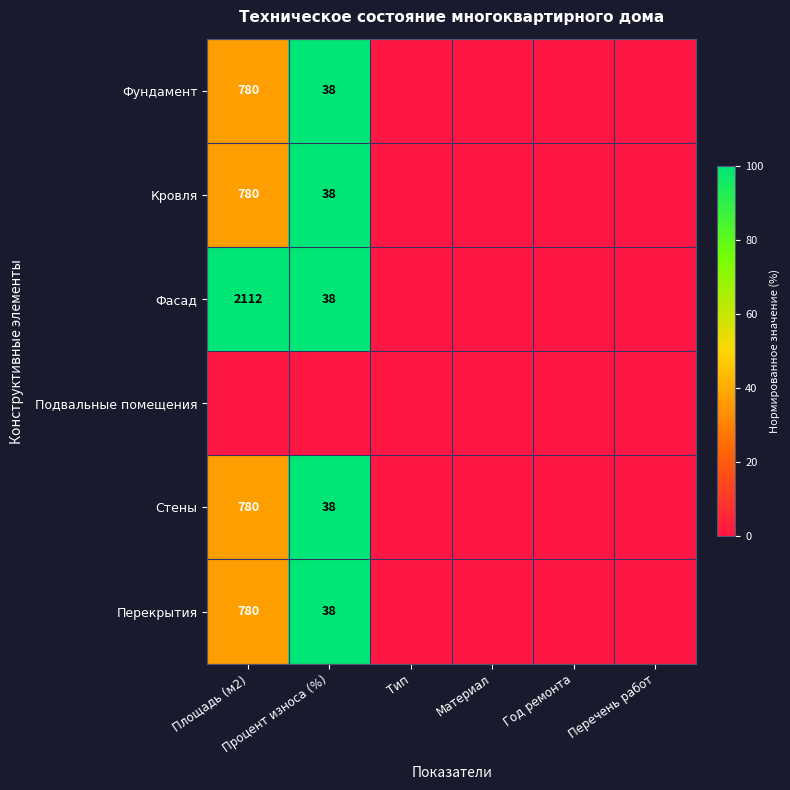

The value of Перекрытия at Тип is 0.0. True or false?

True